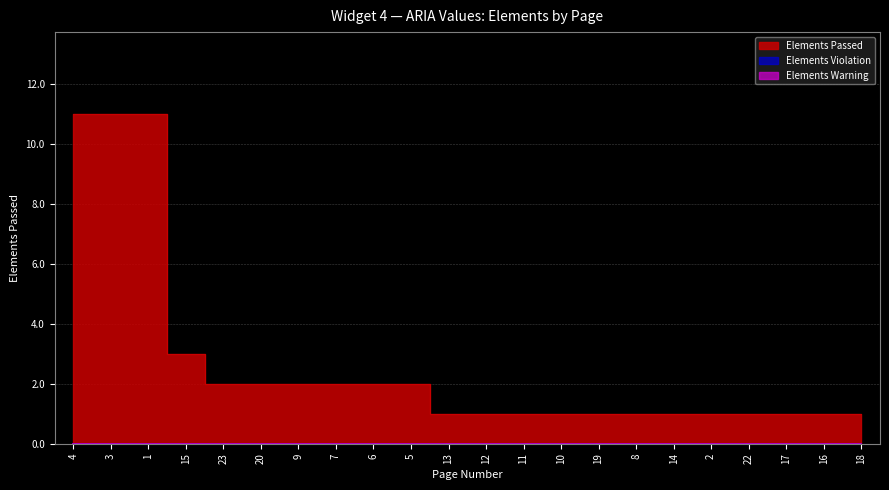

Rank the categories by Elements Warning value from lowest to highest.

4, 3, 1, 15, 23, 20, 9, 7, 6, 5, 13, 12, 11, 10, 19, 8, 14, 2, 22, 17, 16, 18